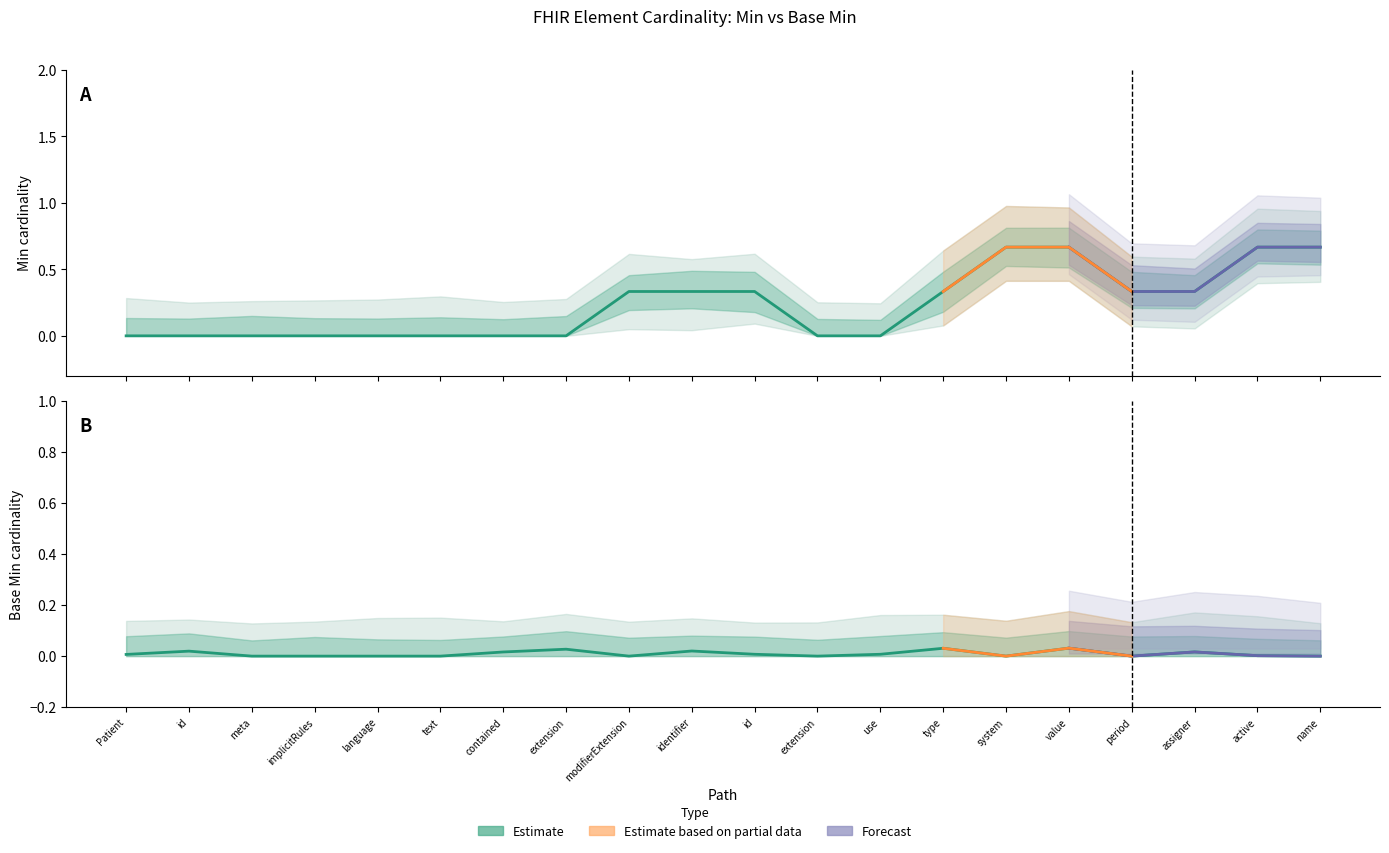

Is this an area chart (filled region under the line)?

No